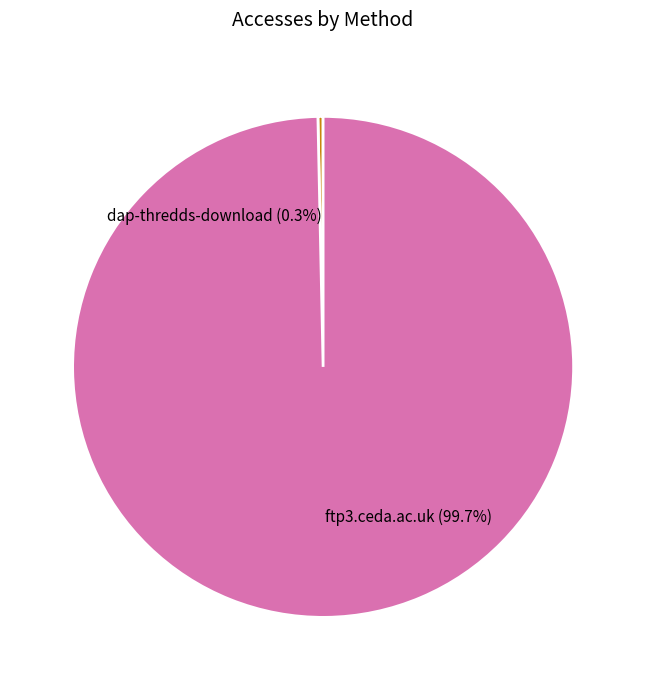

The dap-thredds-download slice represents 0% of the pie. True or false?

True